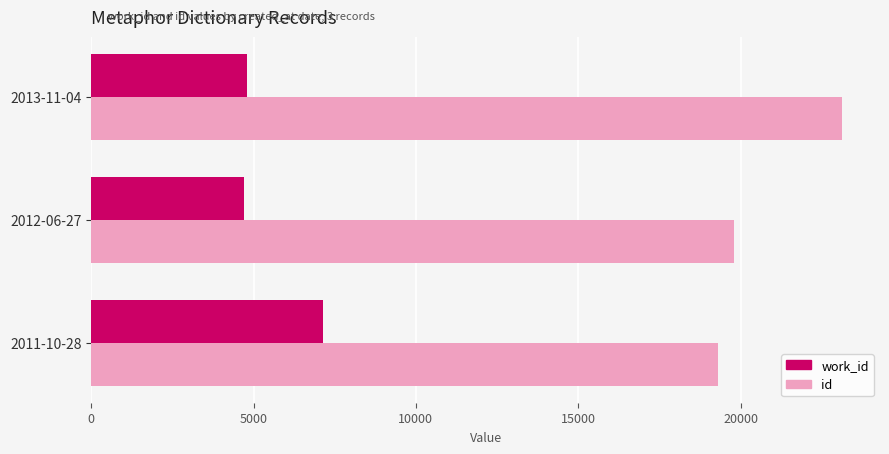

How many categories are shown in the chart?

3